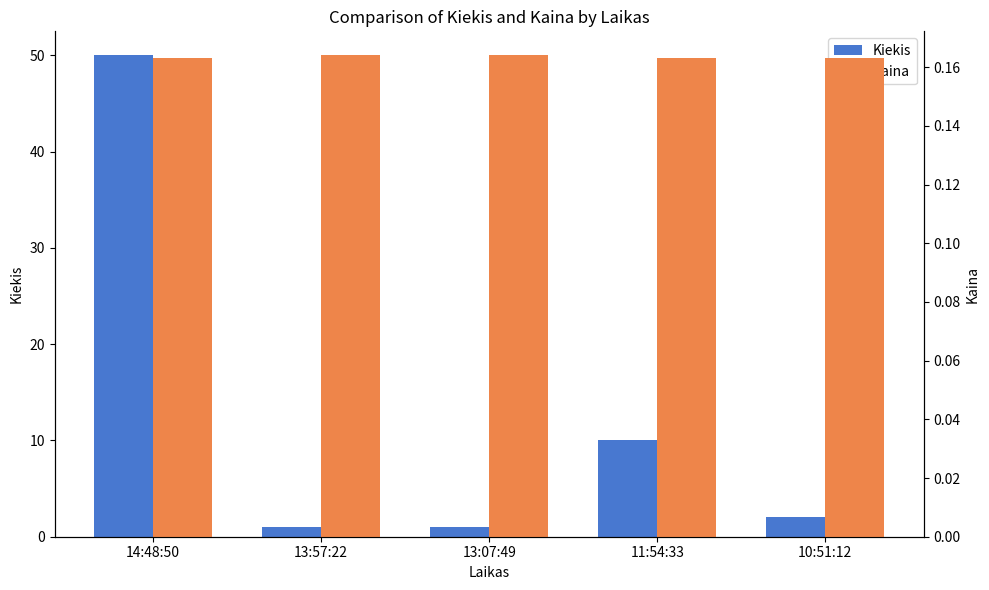

Which series has the largest range (max minus min)?

Kiekis